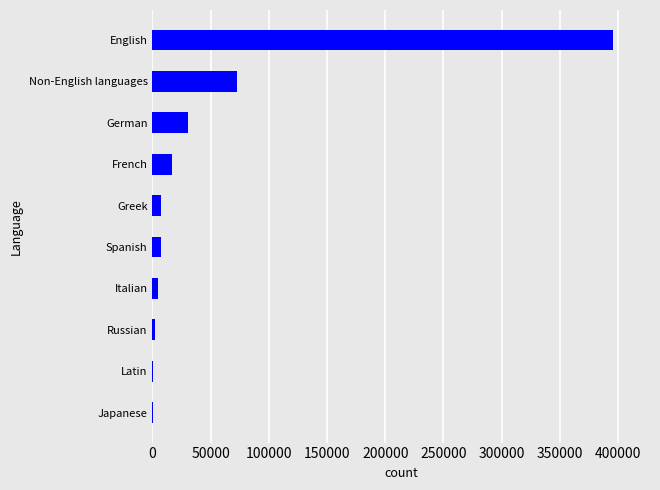

Is it true that the value at Non-English languages is 46481?

False